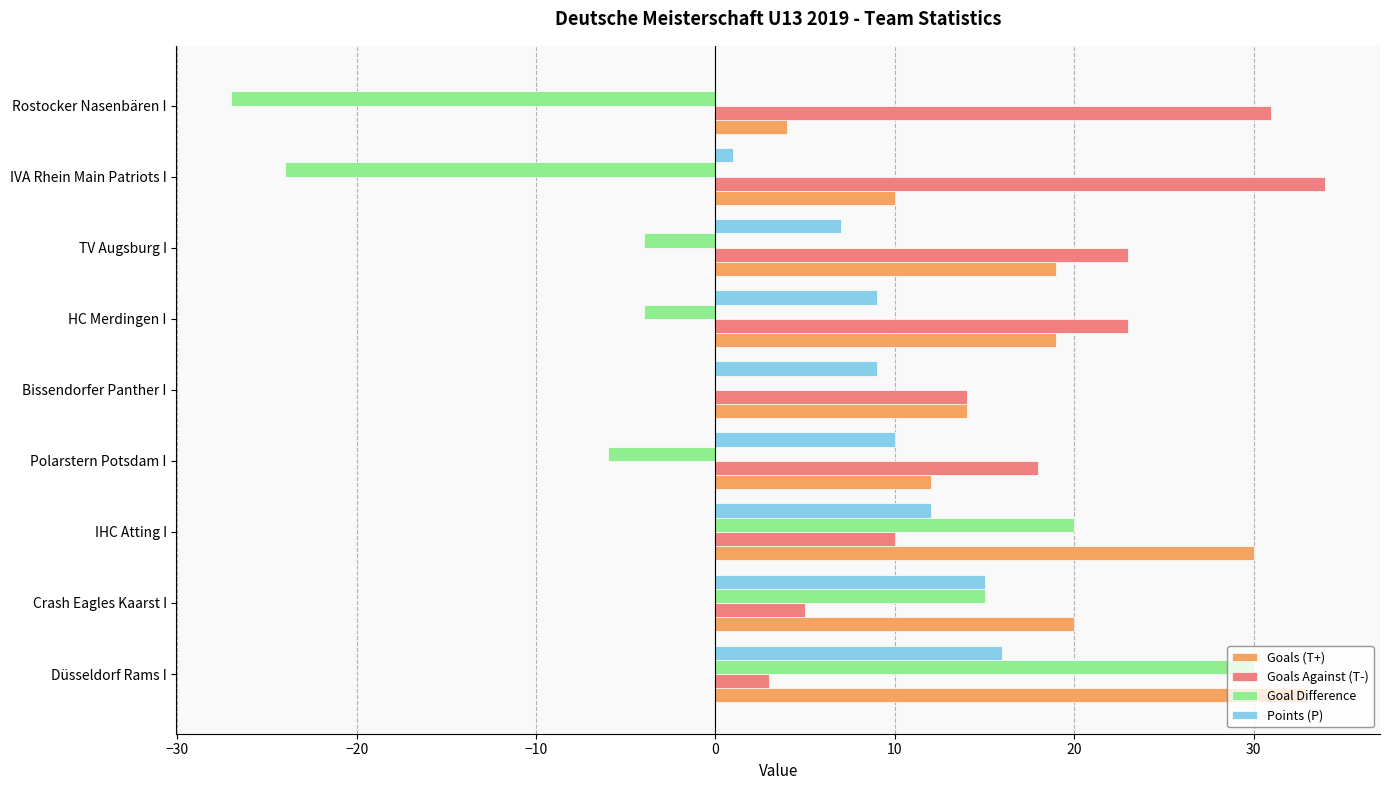

At which category is the sum across all series the highest?

Düsseldorf Rams I